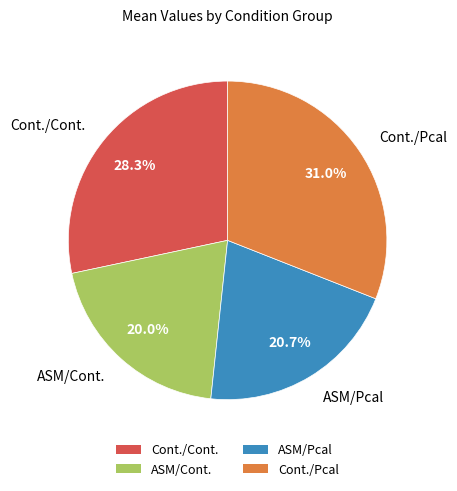

What is the smallest slice in the pie chart?

ASM/Cont.